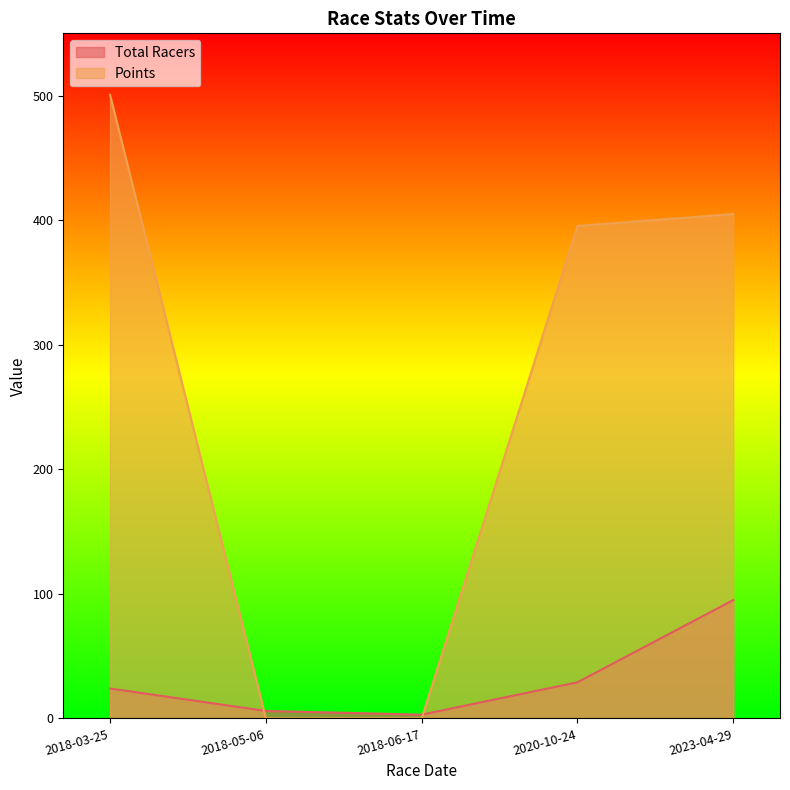

At how many categories does at least one series exceed 87?

3